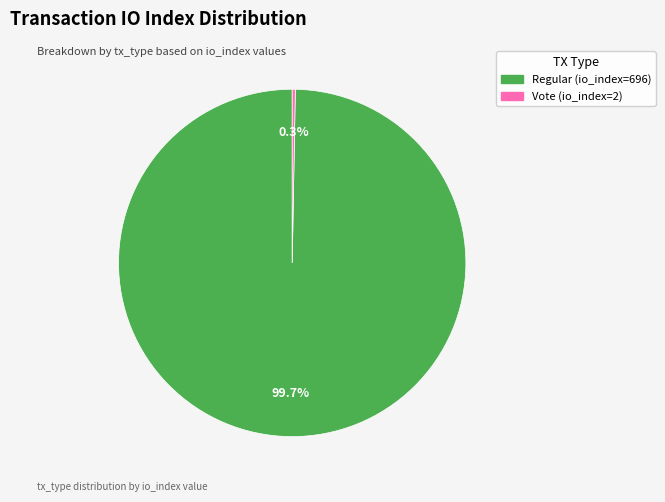

How many segments does this pie chart have?

2